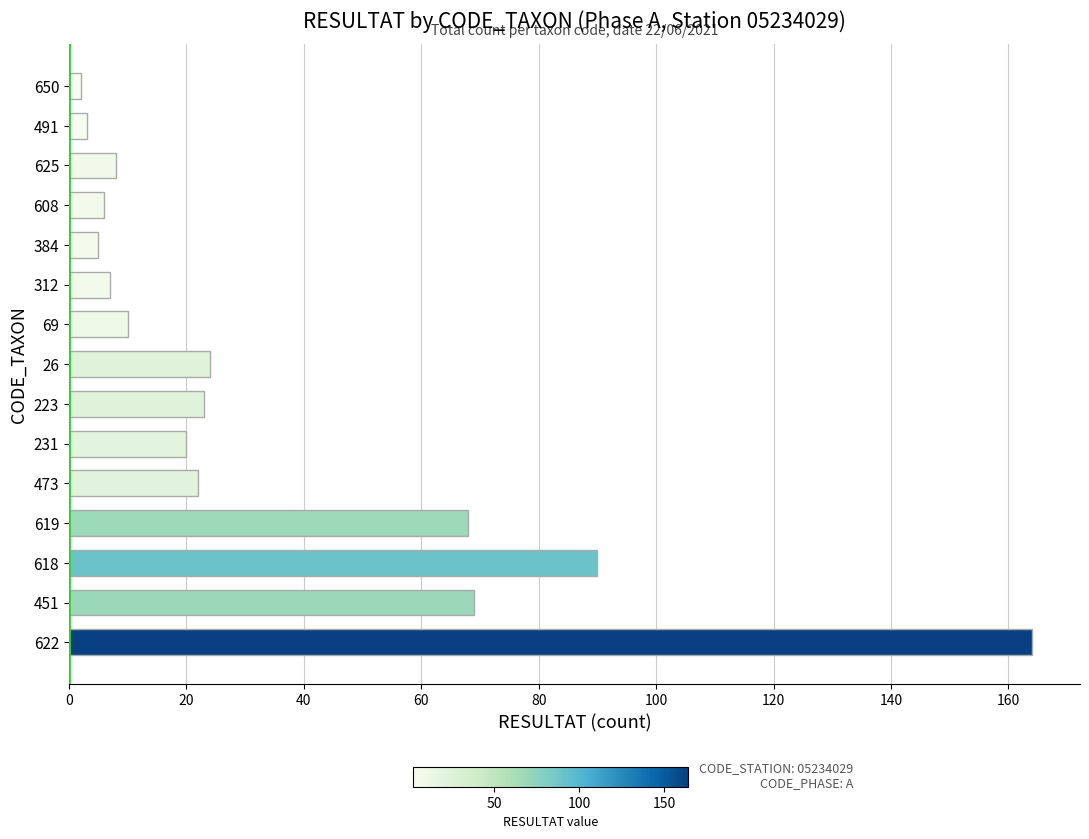

The chart shows a value of 24 at 26. True or false?

True